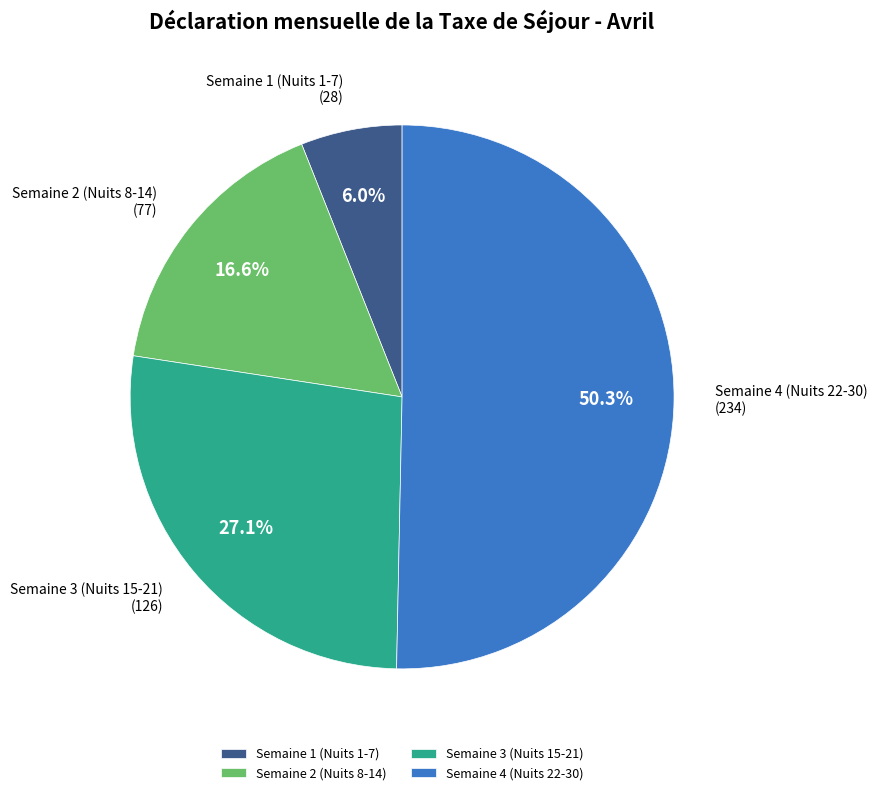

Combined, what portion of the pie is Semaine 3 (Nuits 15-21) and Semaine 4 (Nuits 22-30)?

77.4%